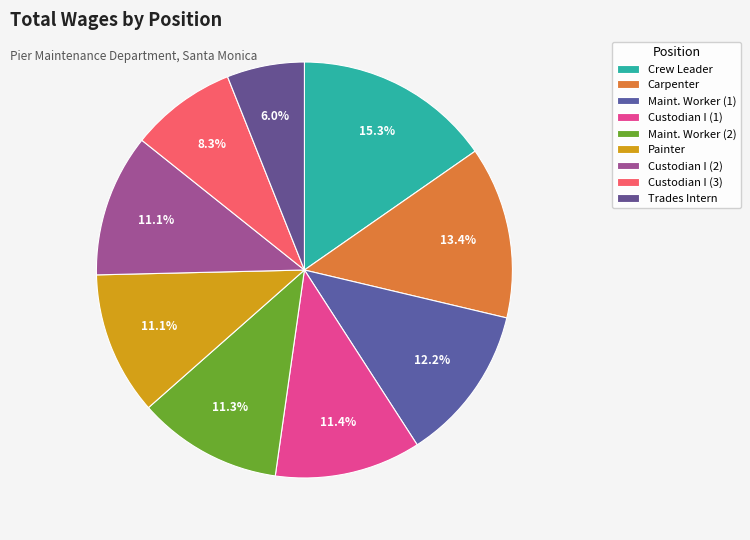

The Carpenter slice represents 13% of the pie. True or false?

True